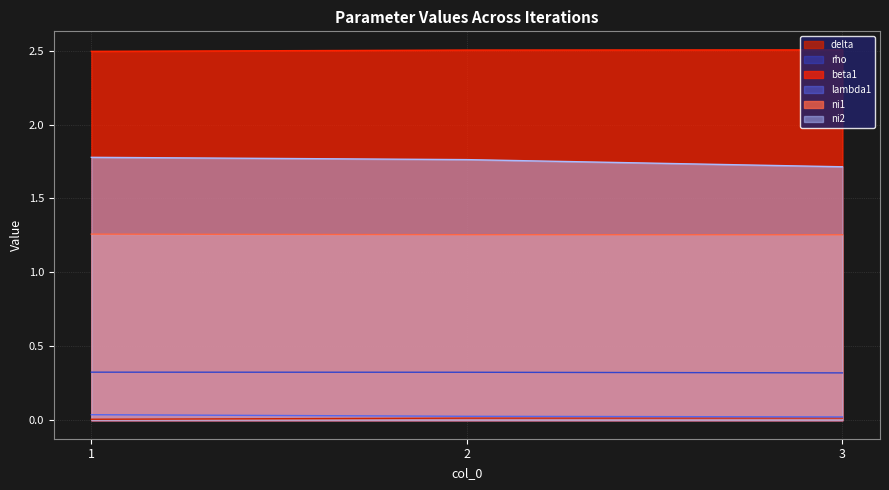

Is the value of lambda1 at 1 greater than the value of ni2 at 1?

No